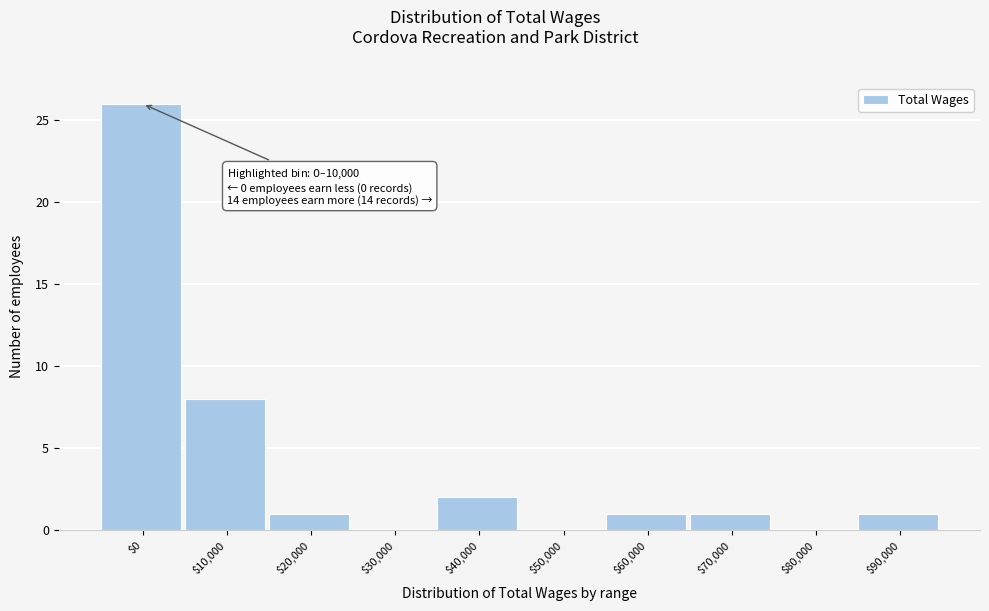

The value at $30,000 is 0. True or false?

True